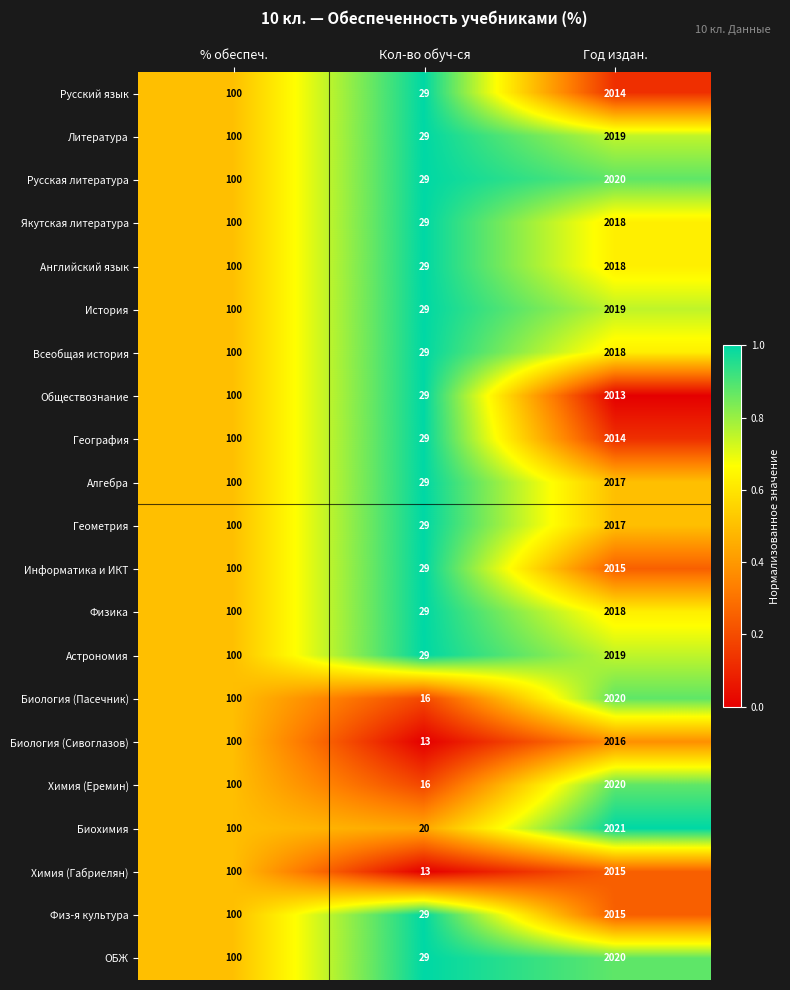

Is it true that Литература equals 2019 at Год издан.?

True